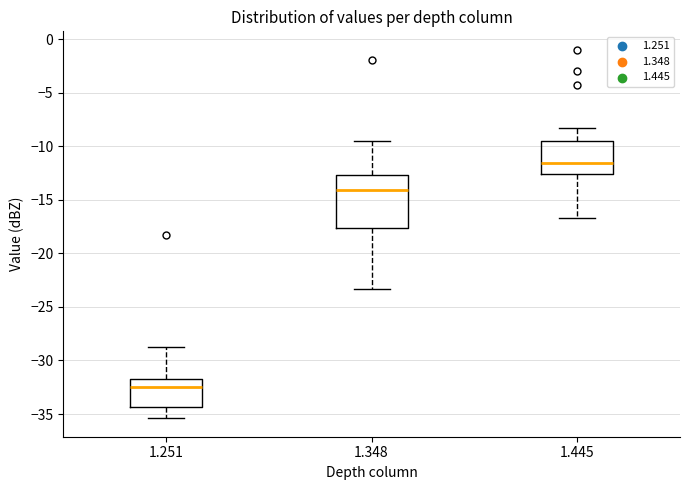

Where does the upper whisker of the box at x = 1.445 end on the y-axis? The values are not printed on the chart, so give them approximately, as read against the axis.

-8.5